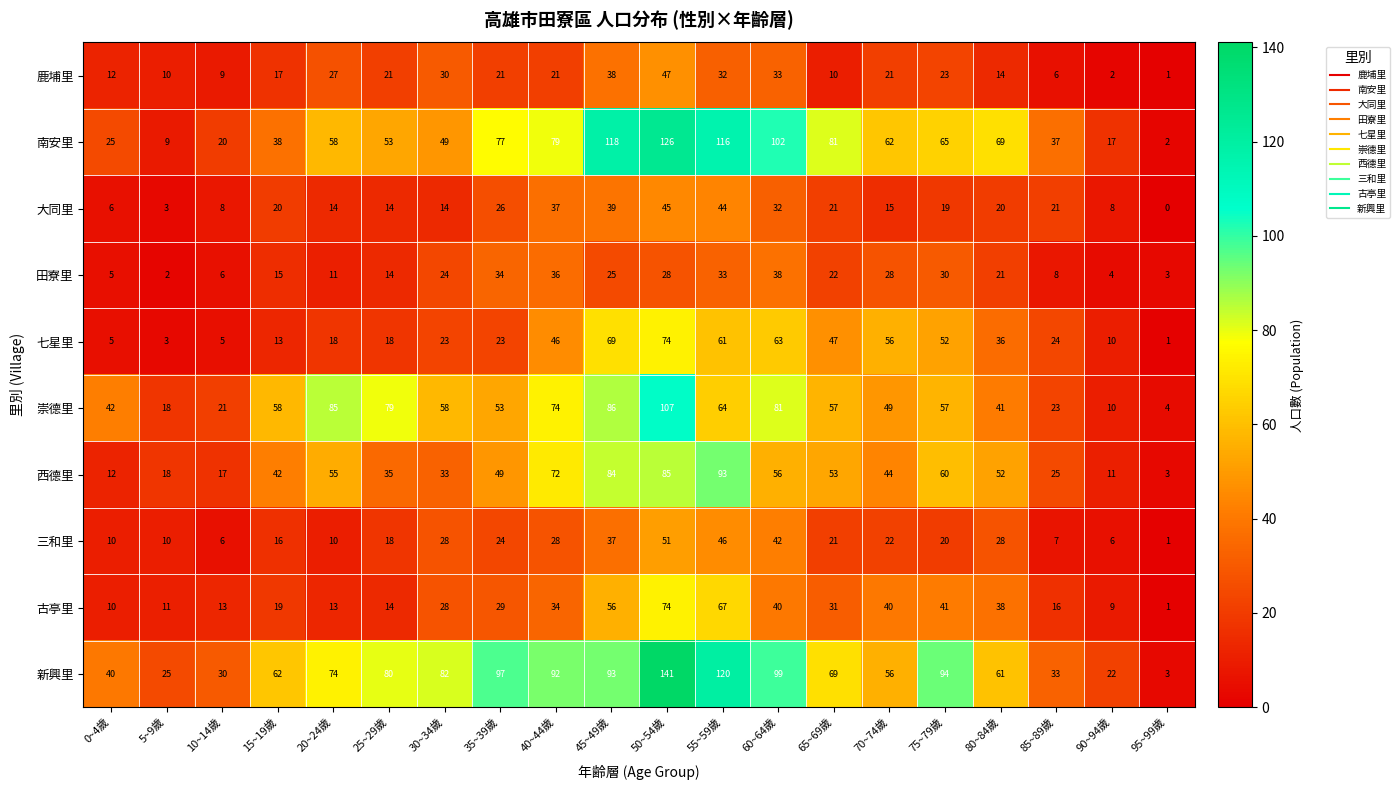

What is the difference between the second highest and second lowest values in the 三和里 series?

40